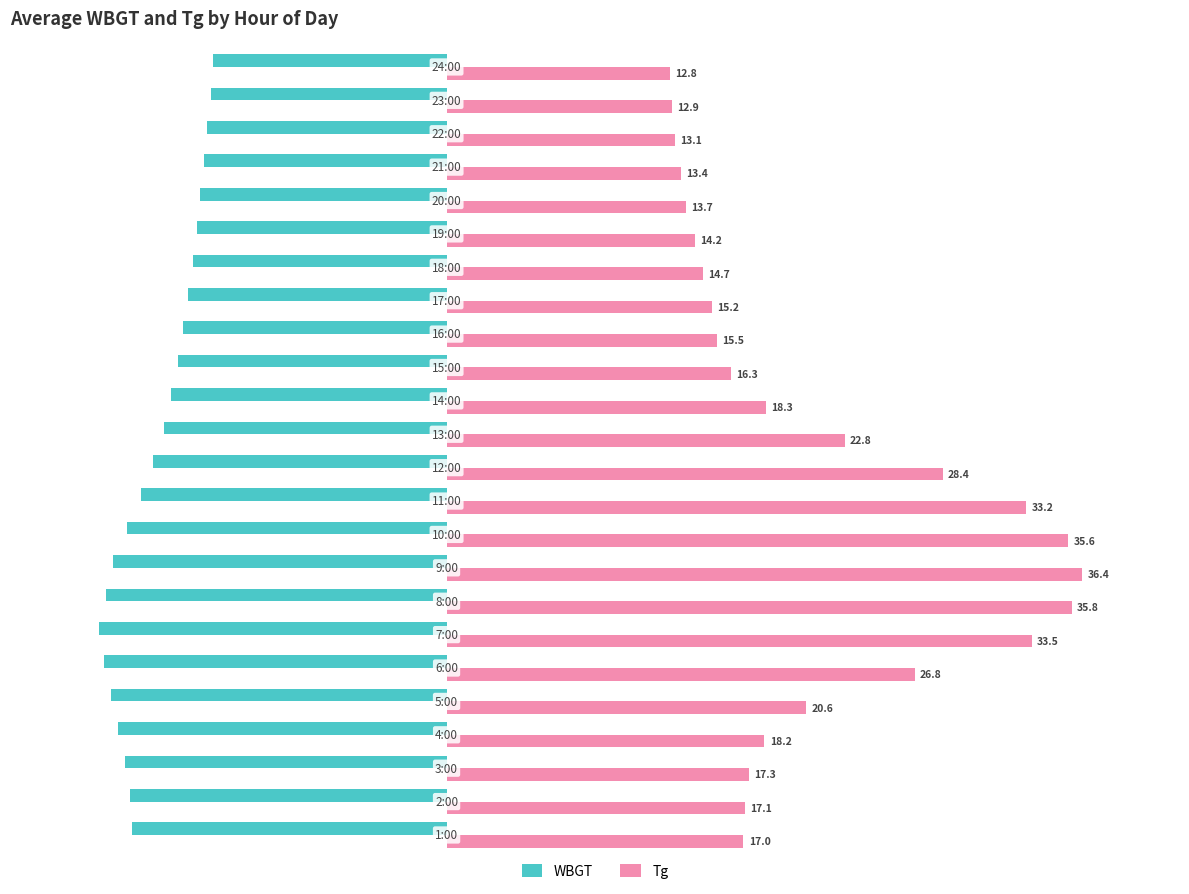

Which series has the largest total across all categories?

Tg